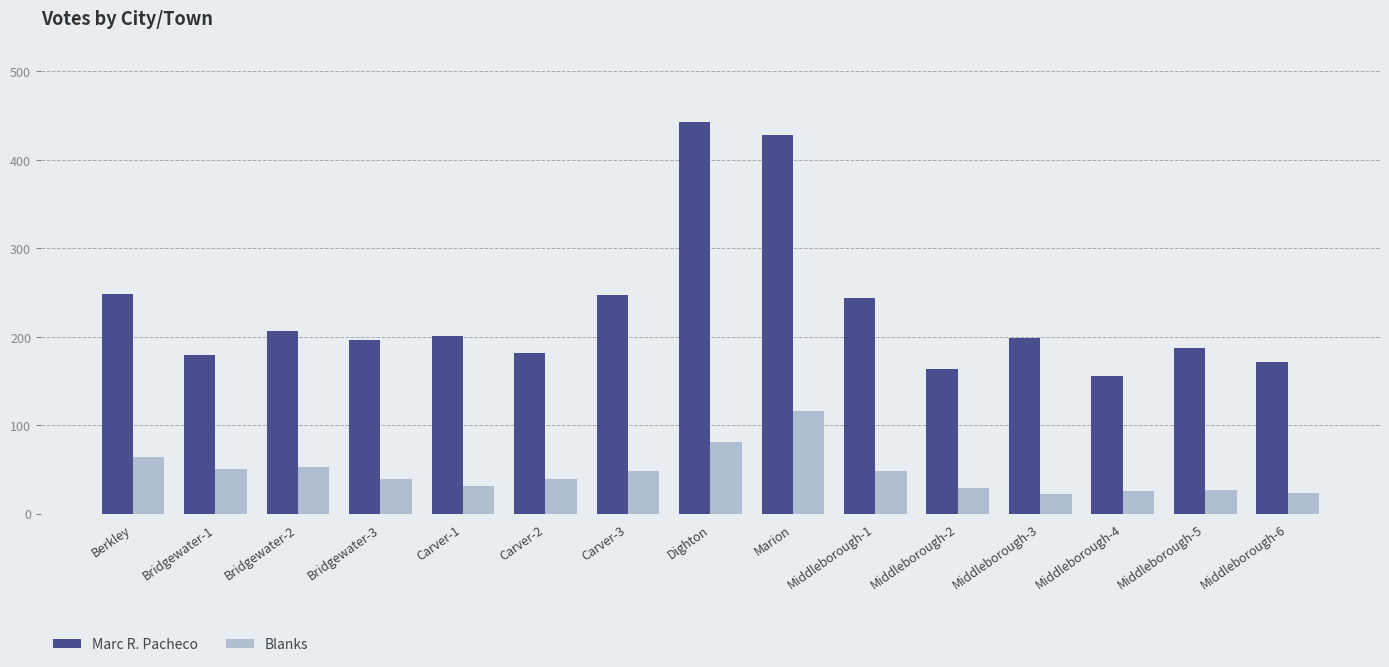

Which series has the largest total across all categories?

Marc R. Pacheco